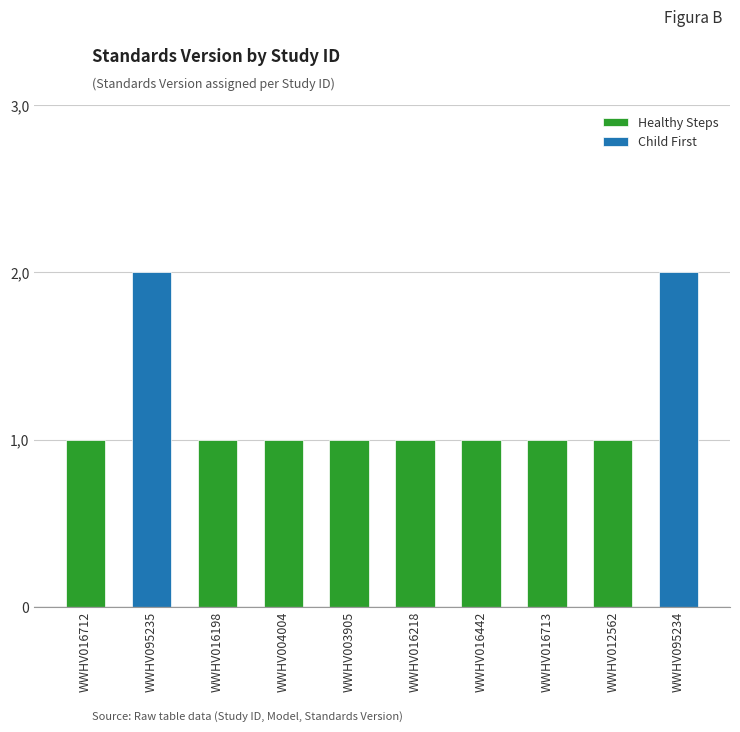

Is it true that the value at WWHV016218 is 2?

False